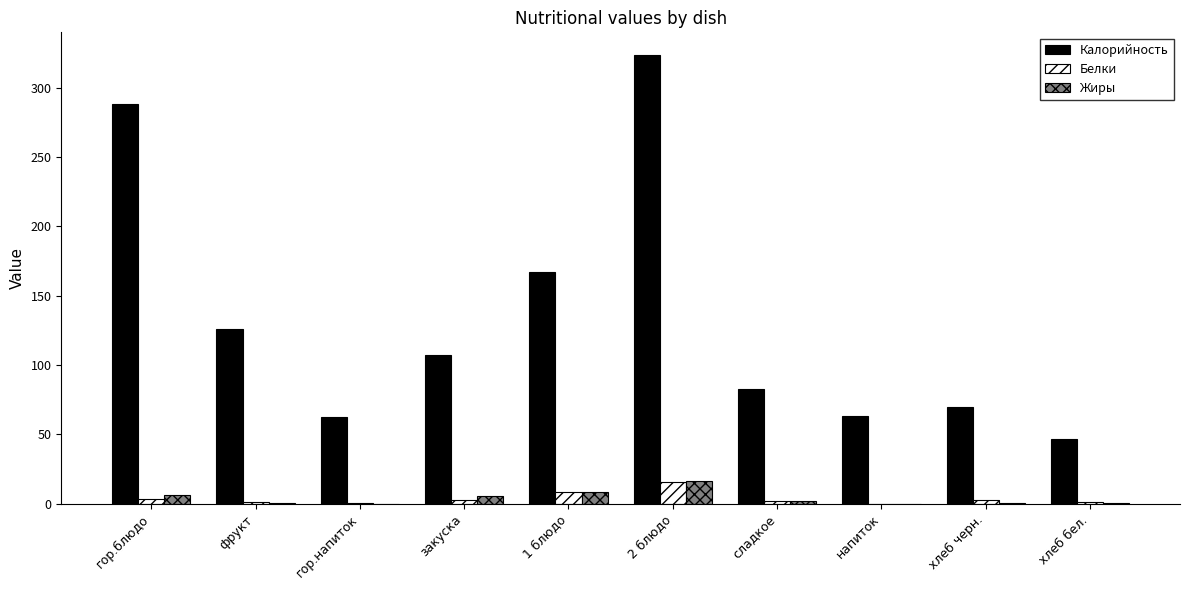

What is the total value across all series at хлеб черн.?

72.7